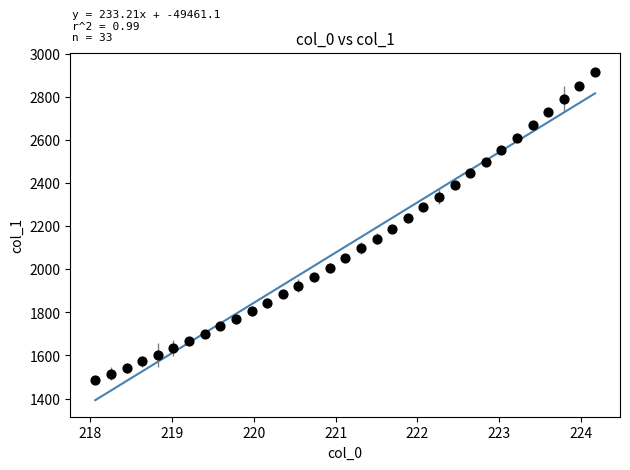

What is the range of X values (max minus min)?

6.1